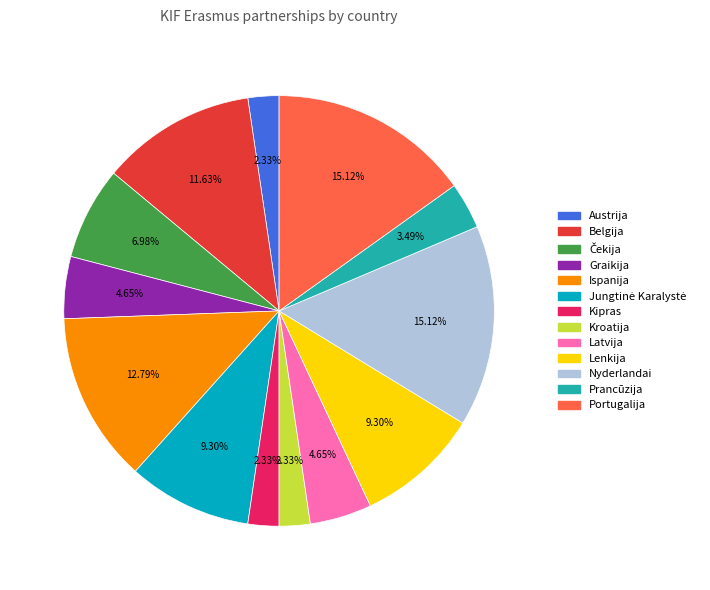

How many segments does this pie chart have?

13